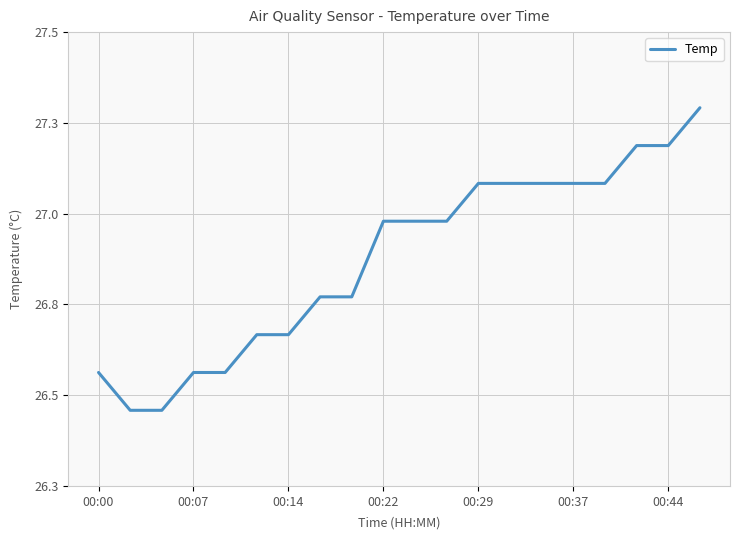

Where does the data first go above 27?

00:29